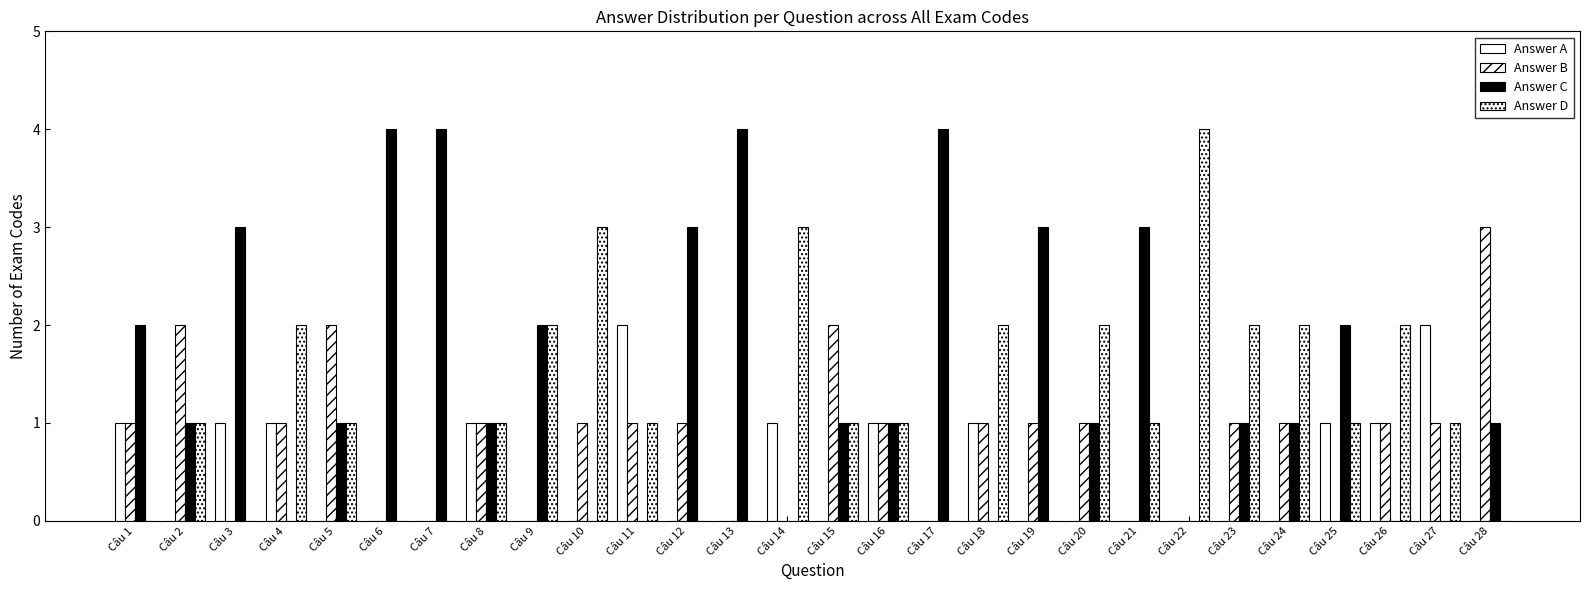

How many groups of bars are there?

28